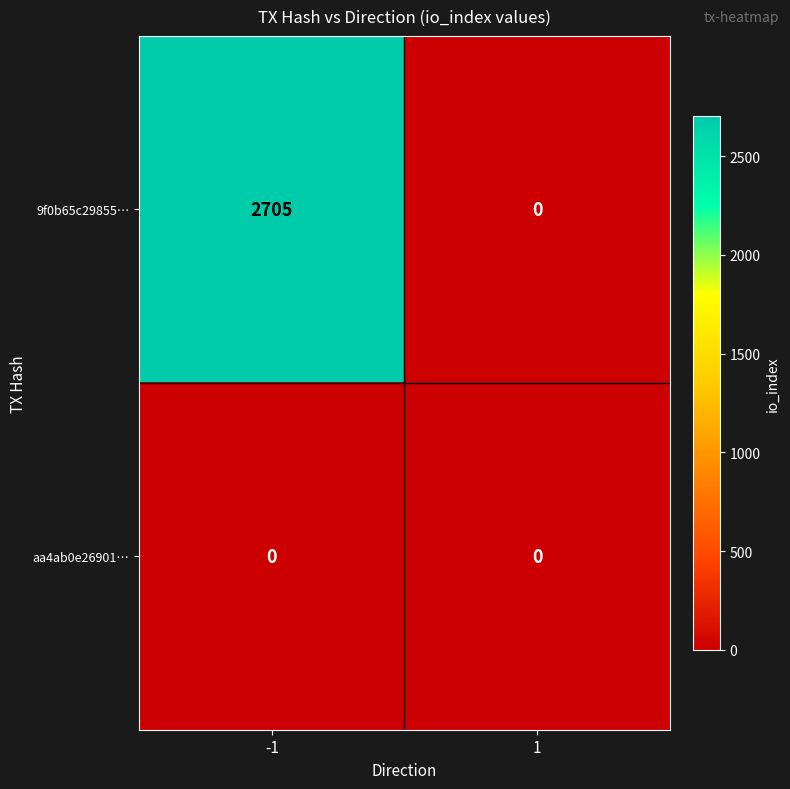

What is the greatest value displayed?

2705